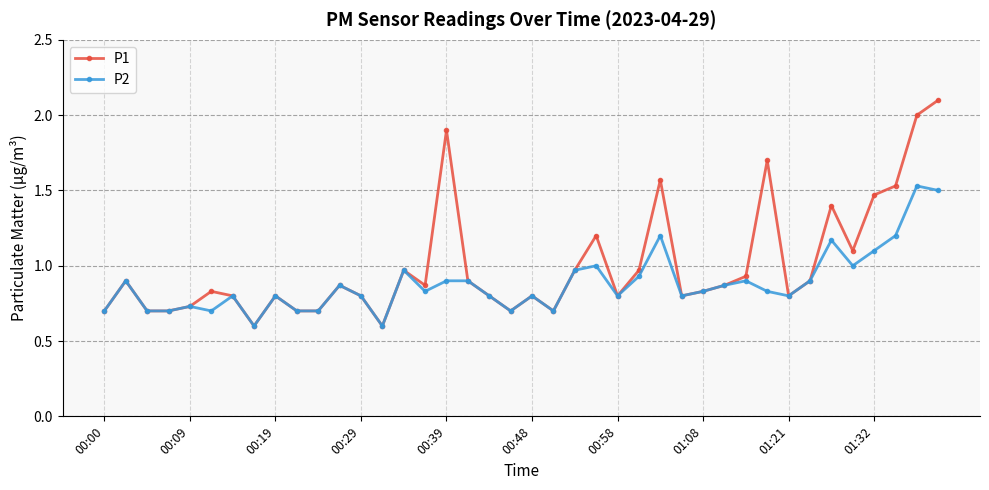

At how many categories does at least one series exceed 0?

40